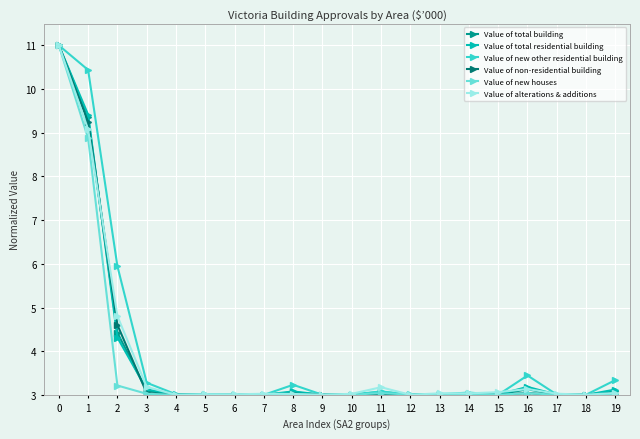

What is the difference between the highest and lowest values at 1?

1.6